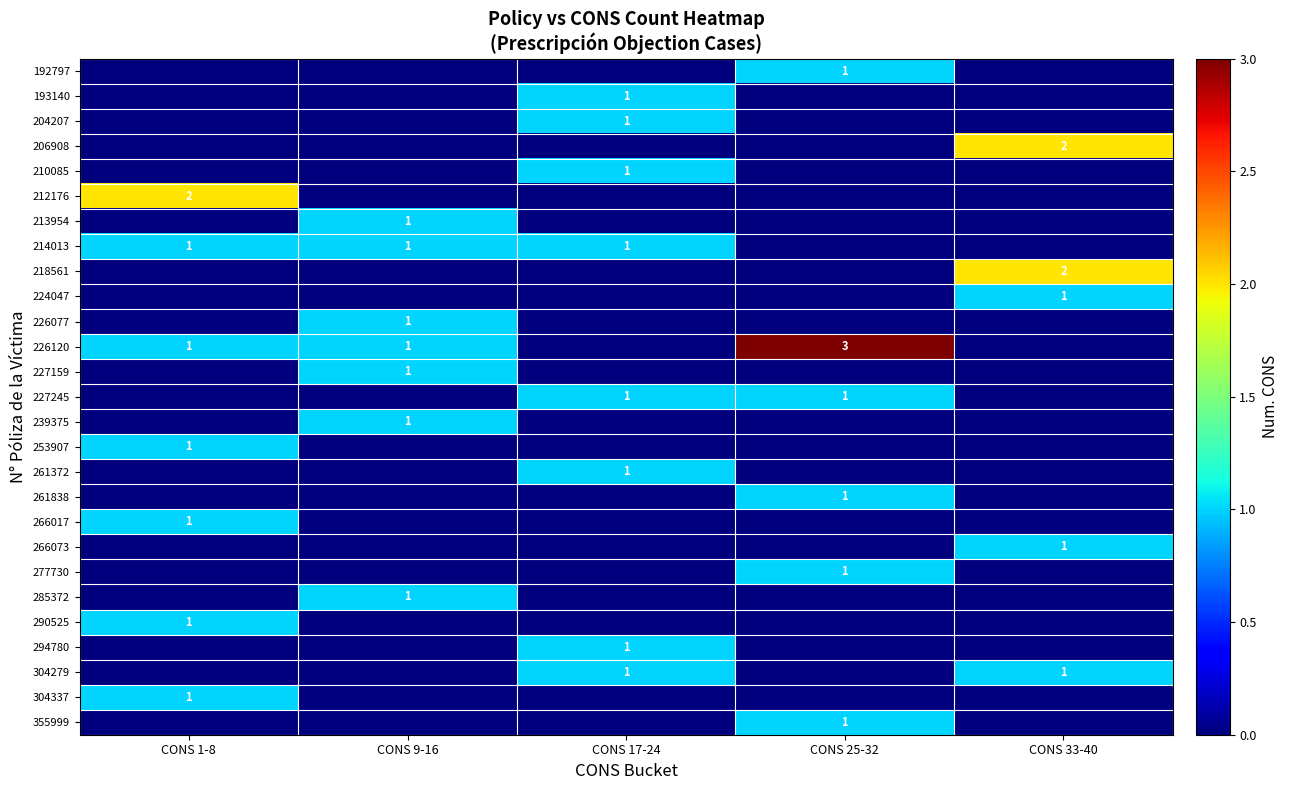

The 266073 series shows 1 at CONS 33-40. True or false?

True